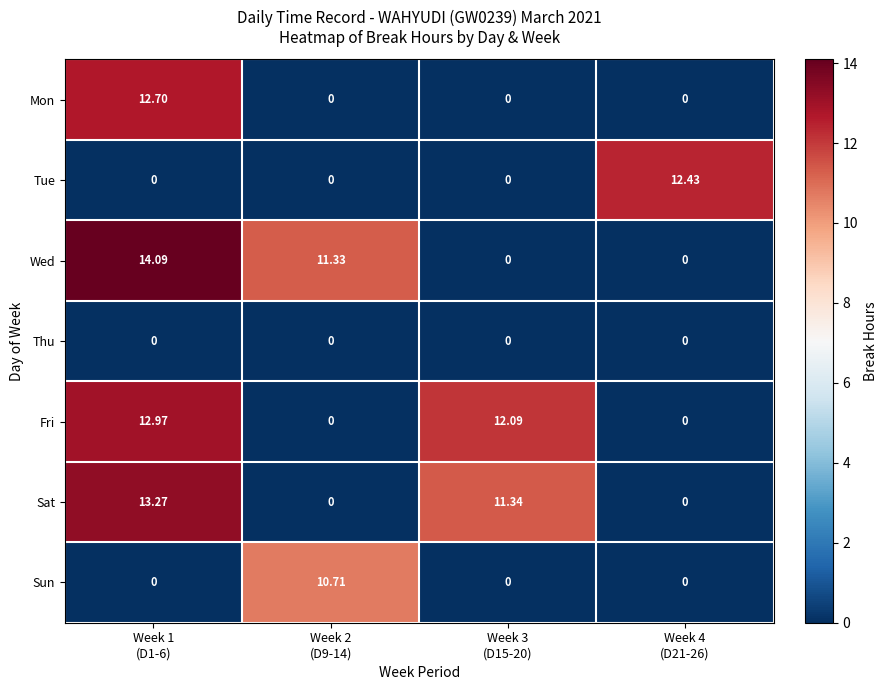

Which series has the largest range (max minus min)?

Wed